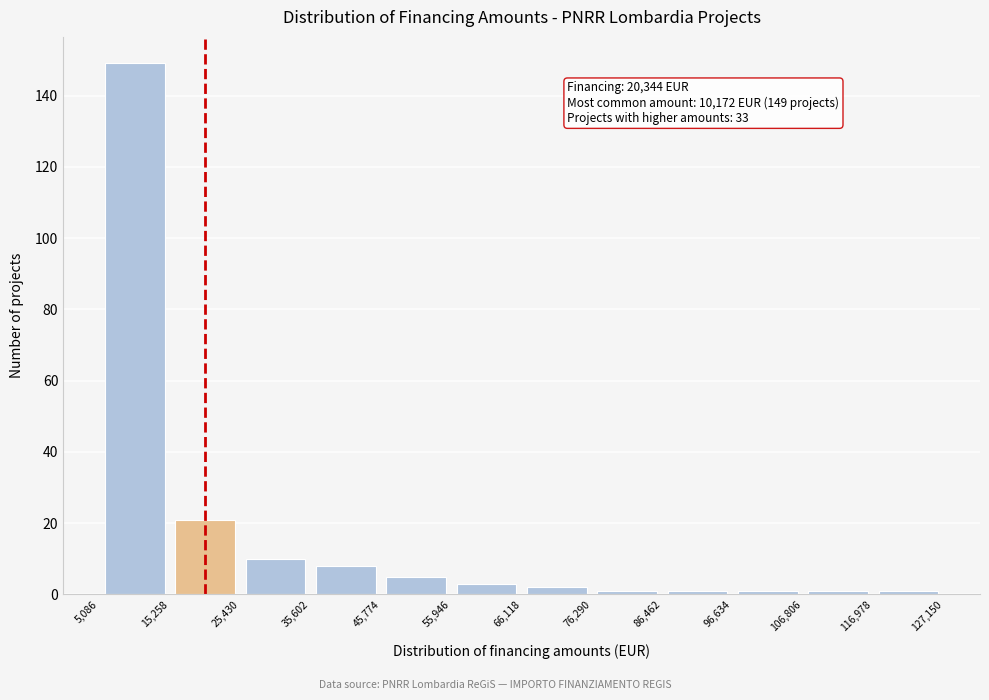

Which range on the x-axis has the tallest bar?

5,086 to 15,258